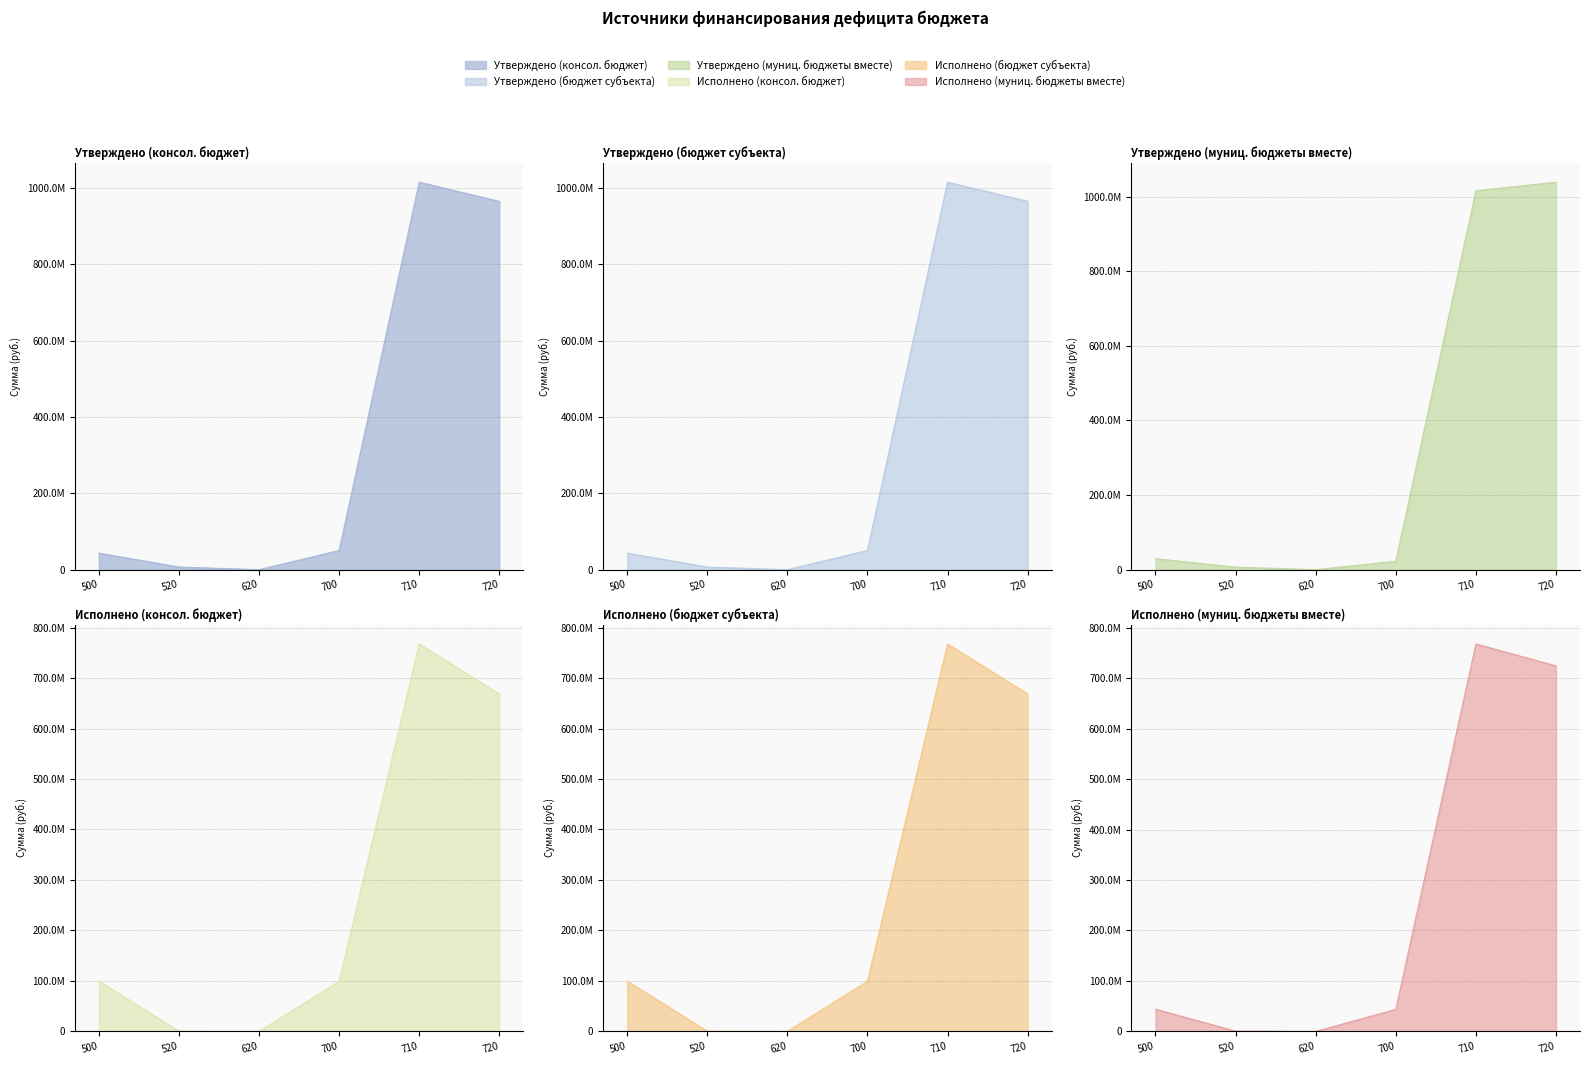

How many categories are shown in the chart?

6